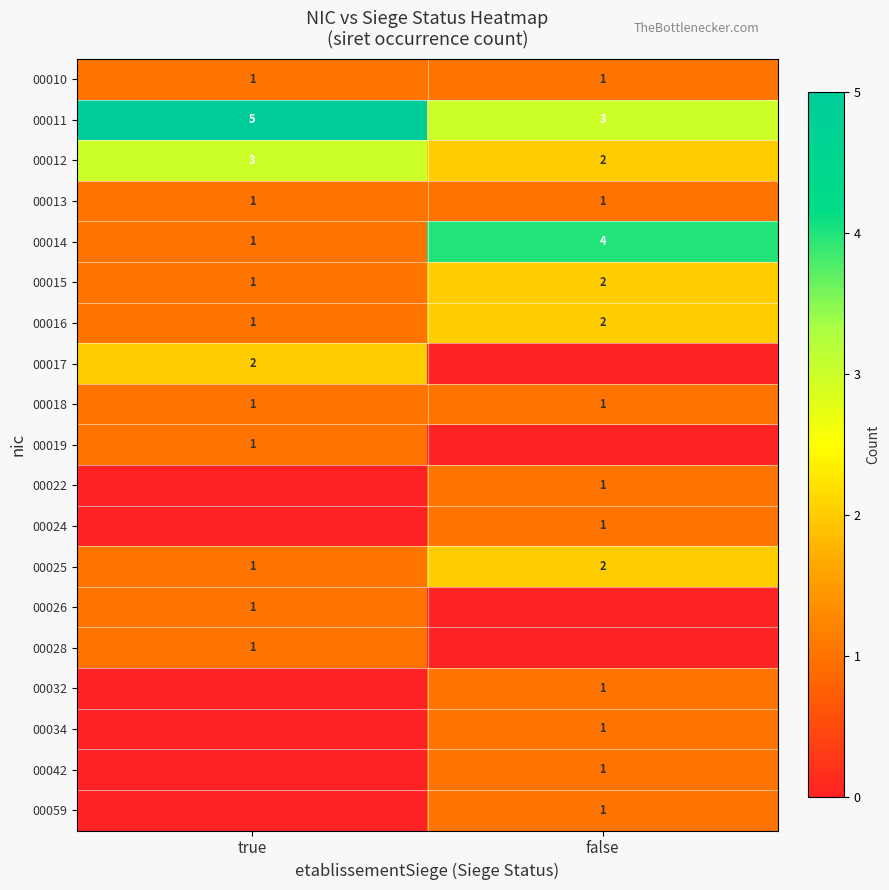

Read the 00011 value at false.

3